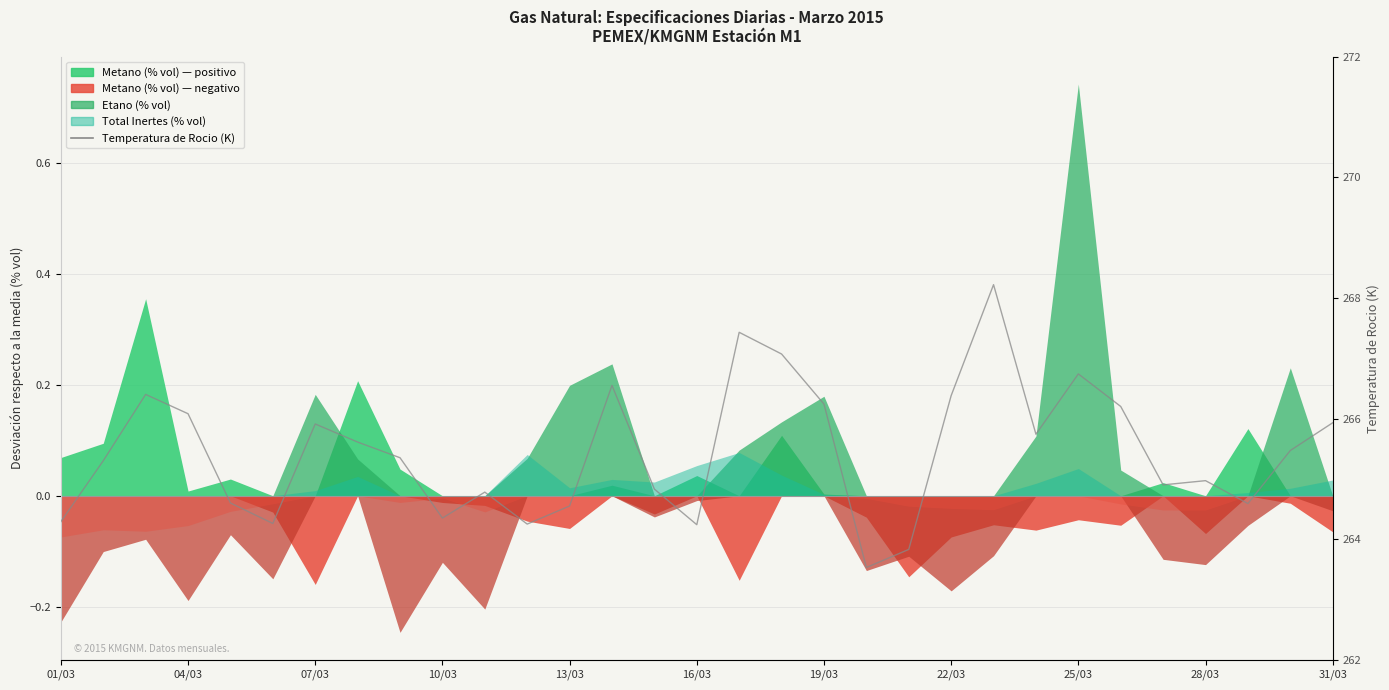

Read the value at 23.

265.7